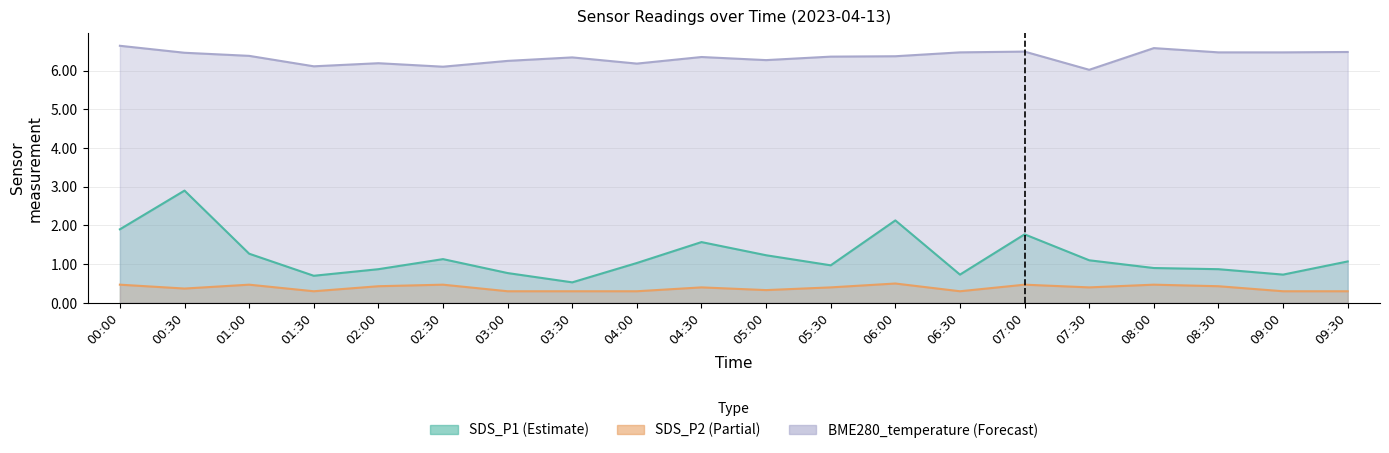

Does the chart have visible grid lines?

Yes